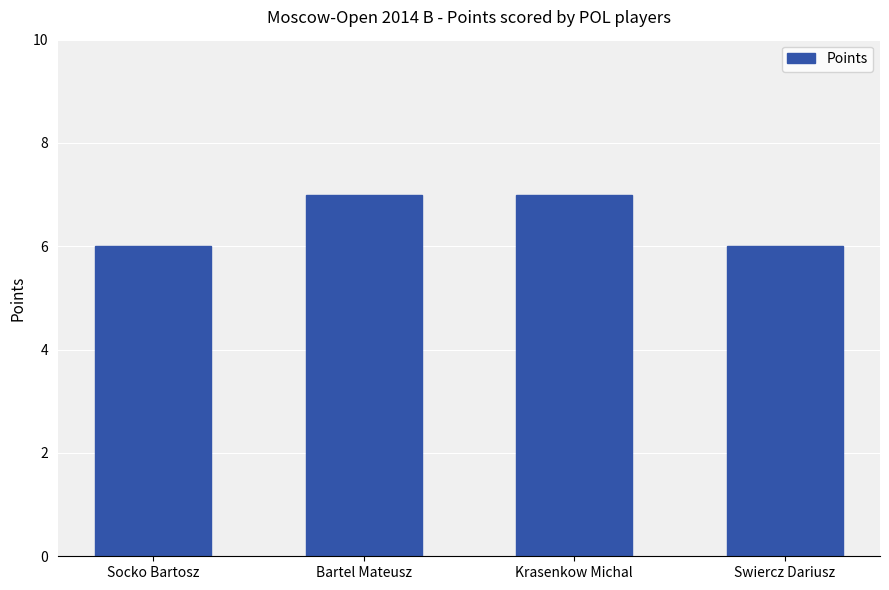

How many distinct data groups are displayed?

1